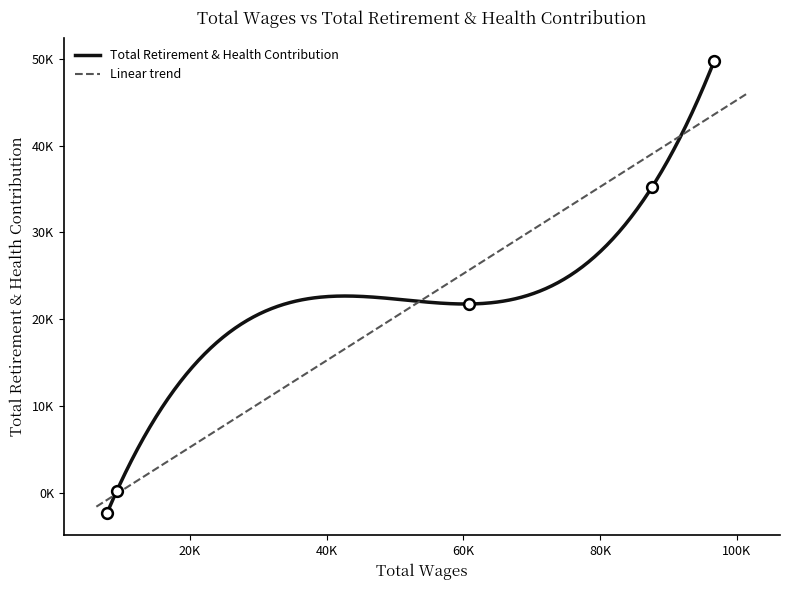

What is the change in value from 4 to 6?

-41902